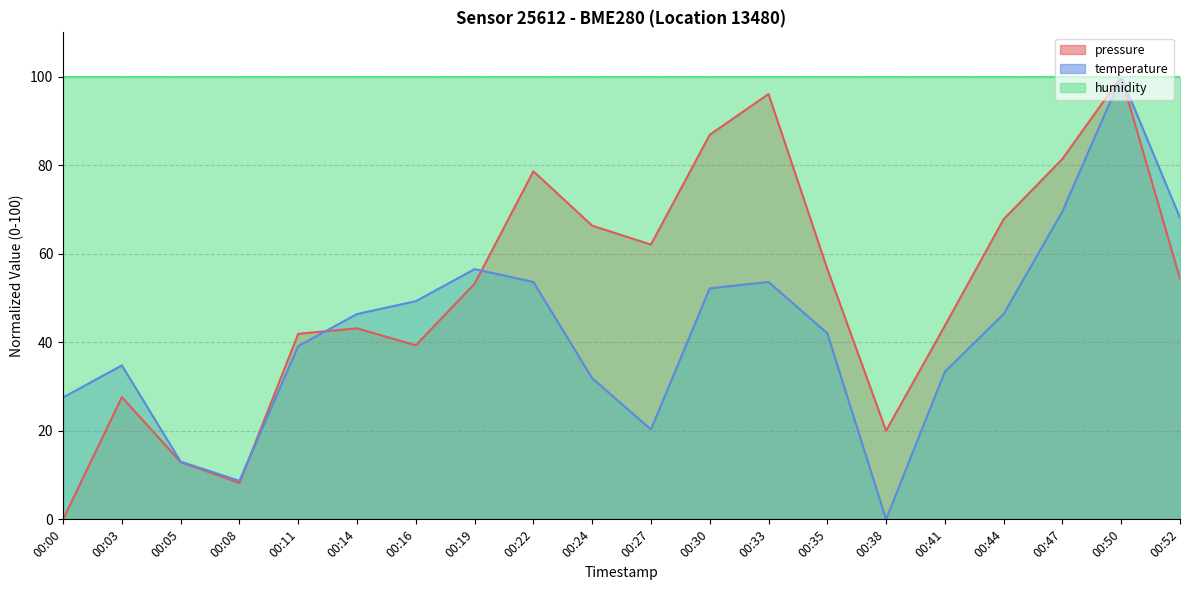

How many lines are shown in the chart?

3